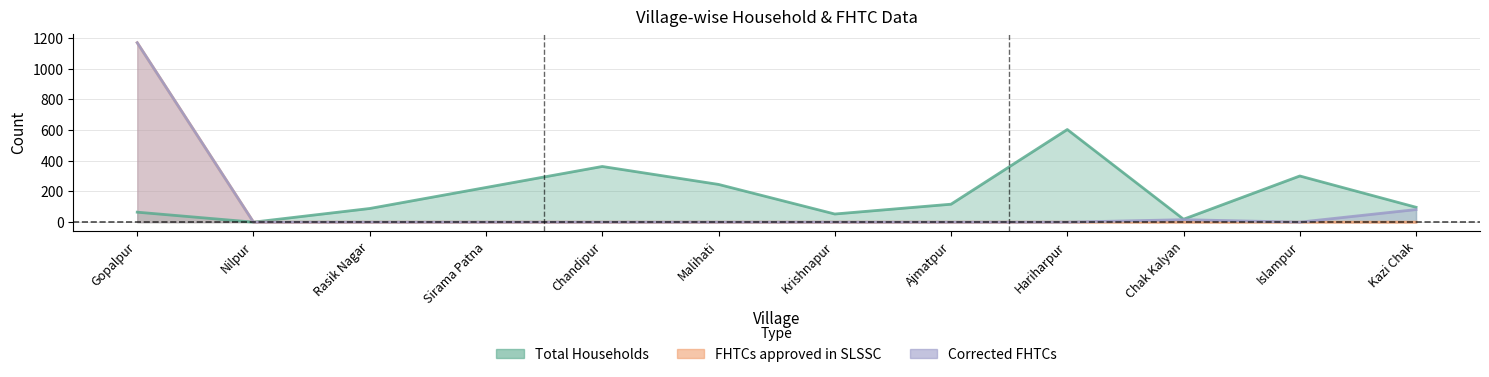

What are all the series names shown in the legend?

Total Households, FHTCs approved in SLSSC, Corrected FHTCs